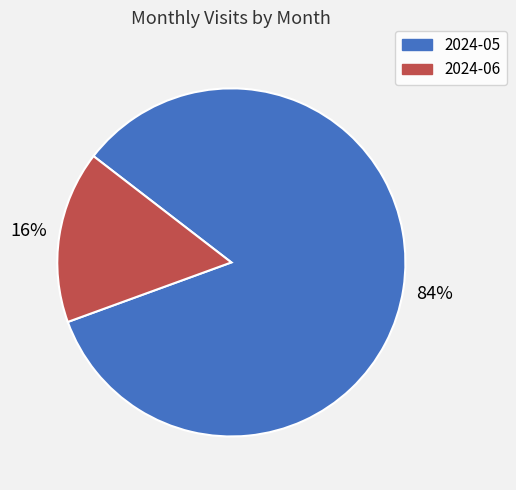

Is there any slice that represents more than half of the pie?

Yes